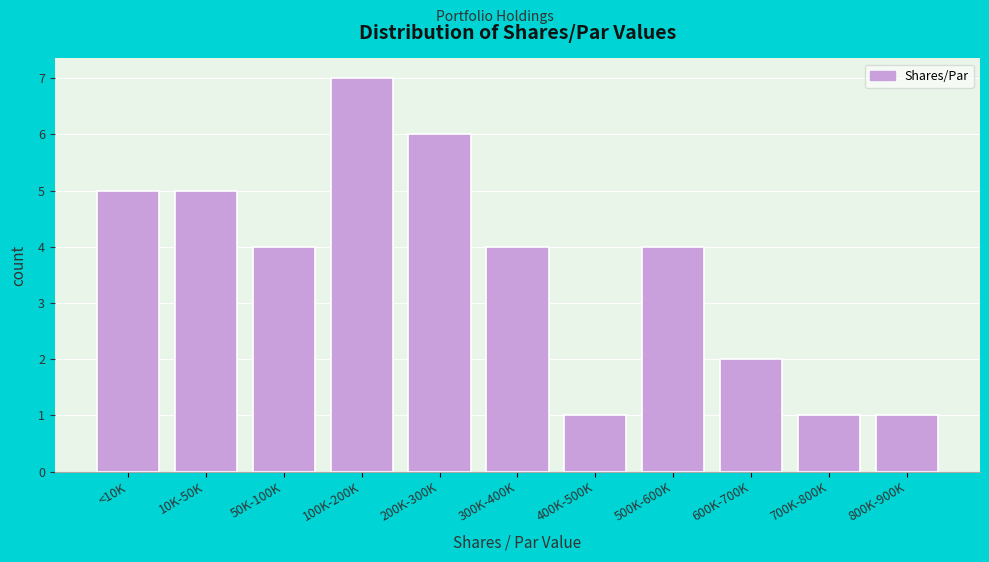

Reading left to right, transcribe all the data shown in this chart.

<10K=5	10K-50K=5	50K-100K=4	100K-200K=7	200K-300K=6	300K-400K=4	400K-500K=1	500K-600K=4	600K-700K=2	700K-800K=1	800K-900K=1